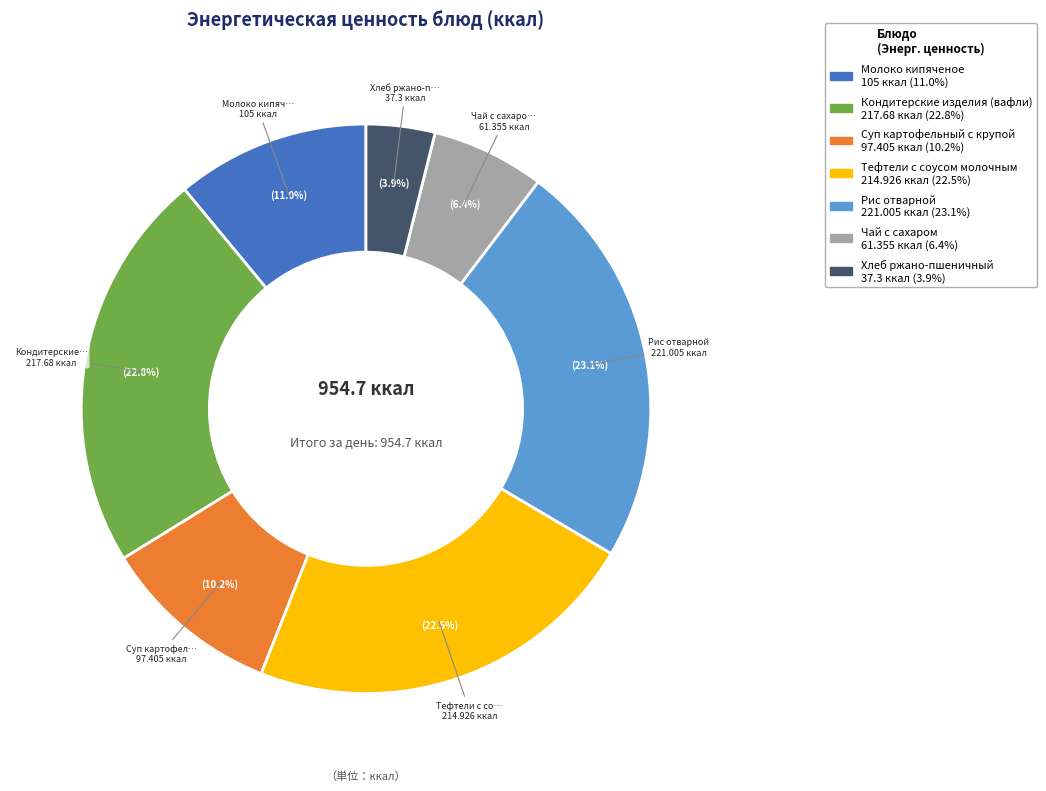

What portion of the pie excludes Молоко кипяченое?

89.0%